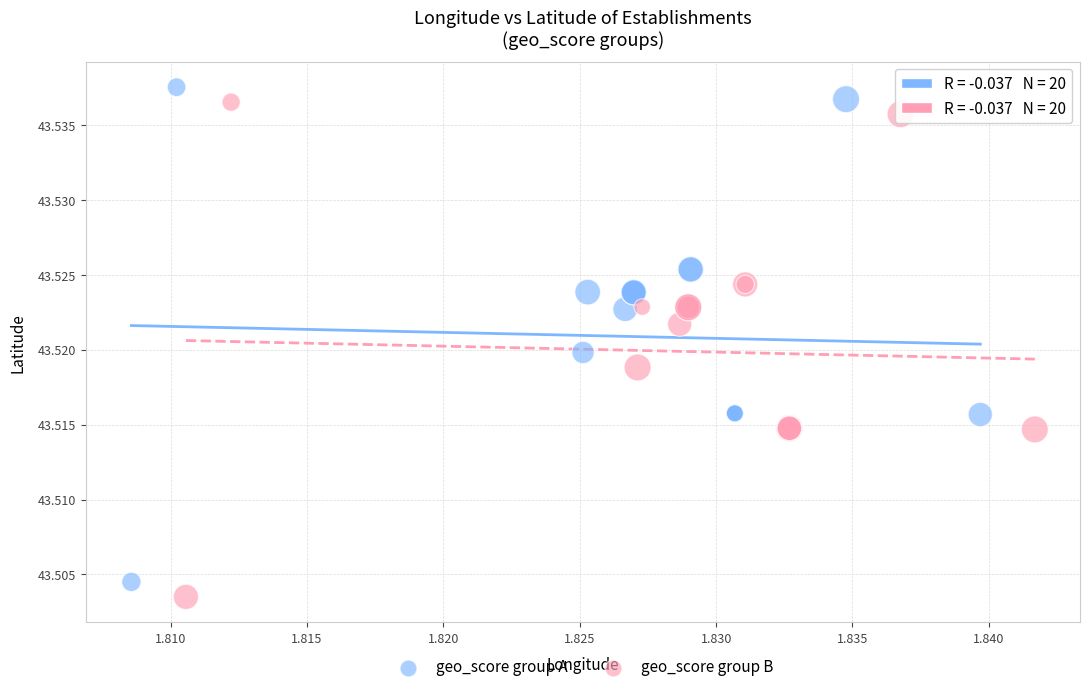

Which series reaches the minimum Y coordinate?

geo_score group B